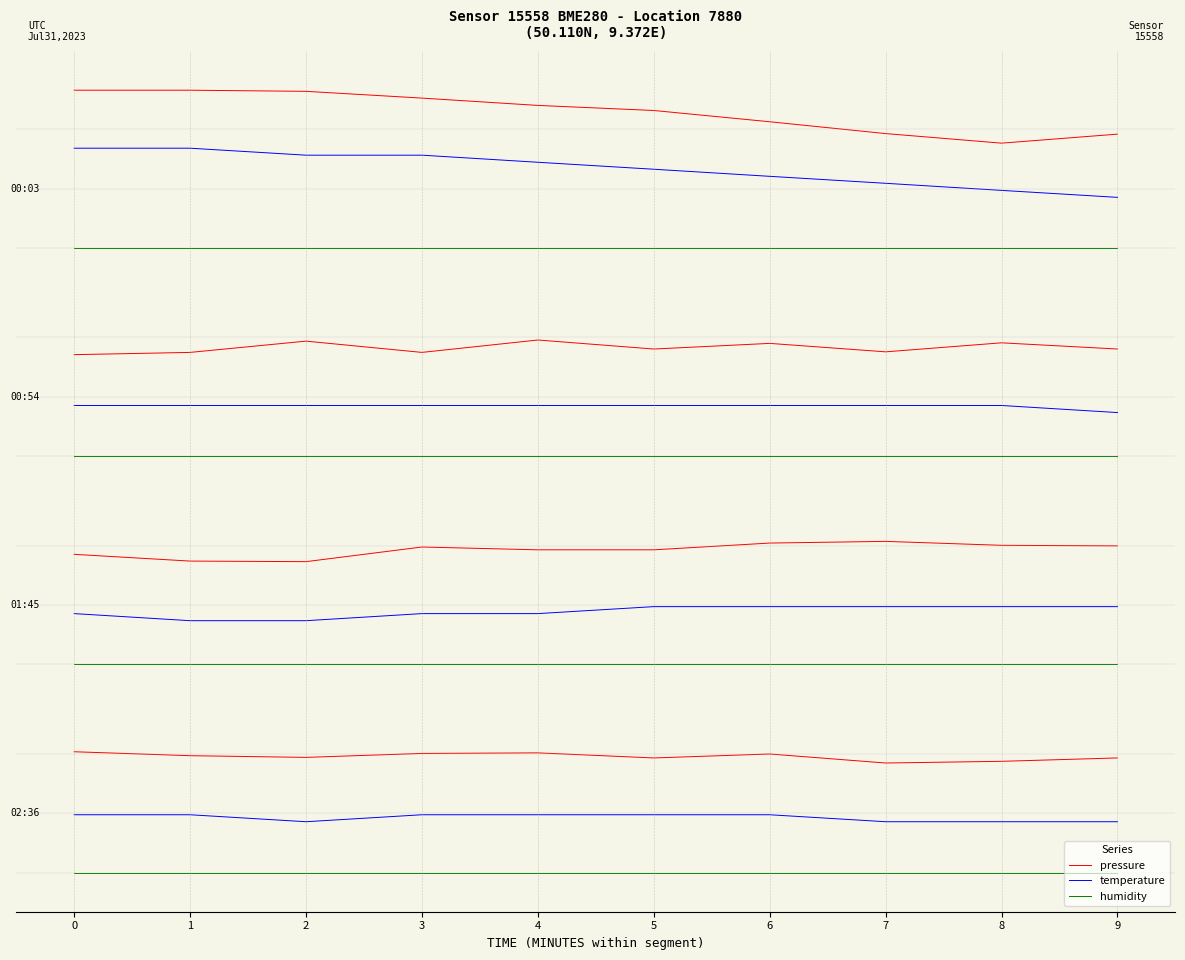

Reading right to left, extract all data points from this chart.

pressure: 1.9	1.8	1.9	2.1	2.3	2.4	2.5	2.6	2.7	2.7
temperature: 0.9	1.0	1.1	1.2	1.3	1.4	1.6	1.6	1.7	1.7
humidity: 0.0	0.0	0.0	0.0	0.0	0.0	0.0	0.0	0.0	0.0